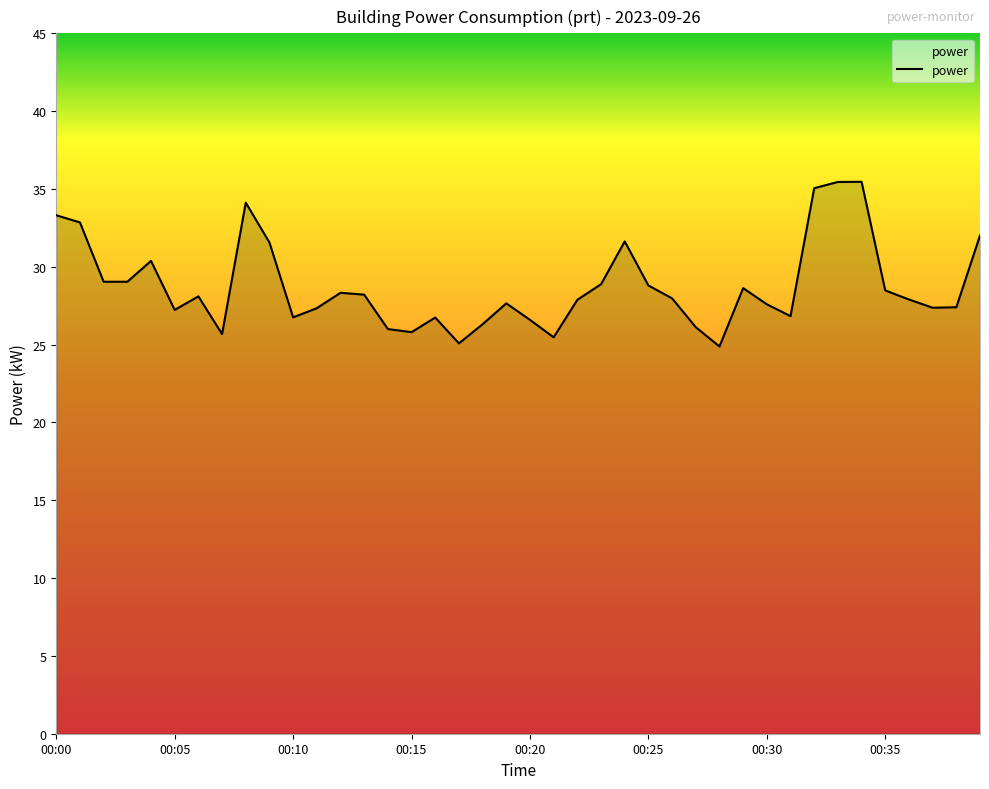

True or false: there are more than 2 points higher than both neighbors.

True